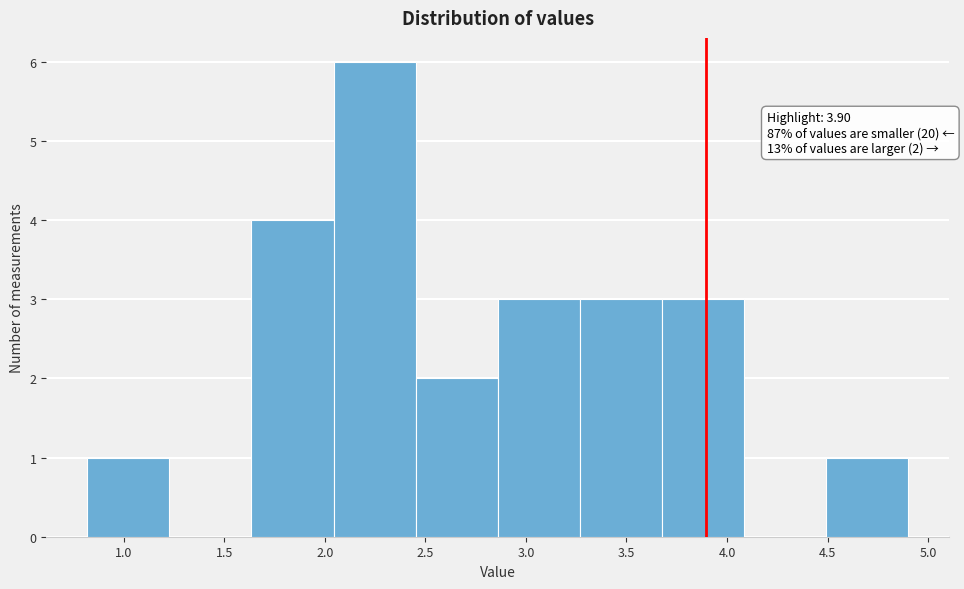

Over which range of the x-axis is the bar tallest?

2.05 to 2.45